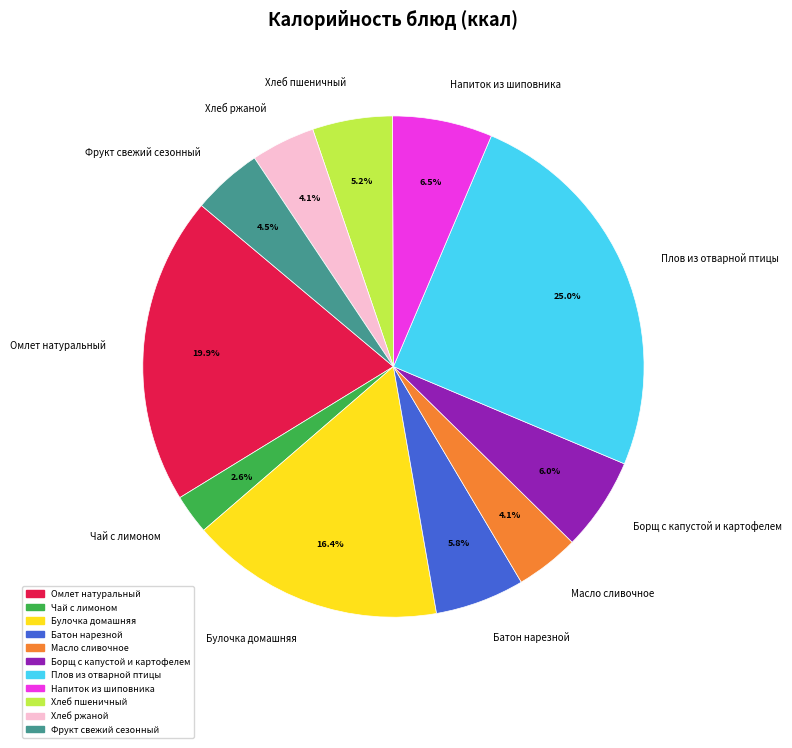

Is there a majority slice in this chart?

No